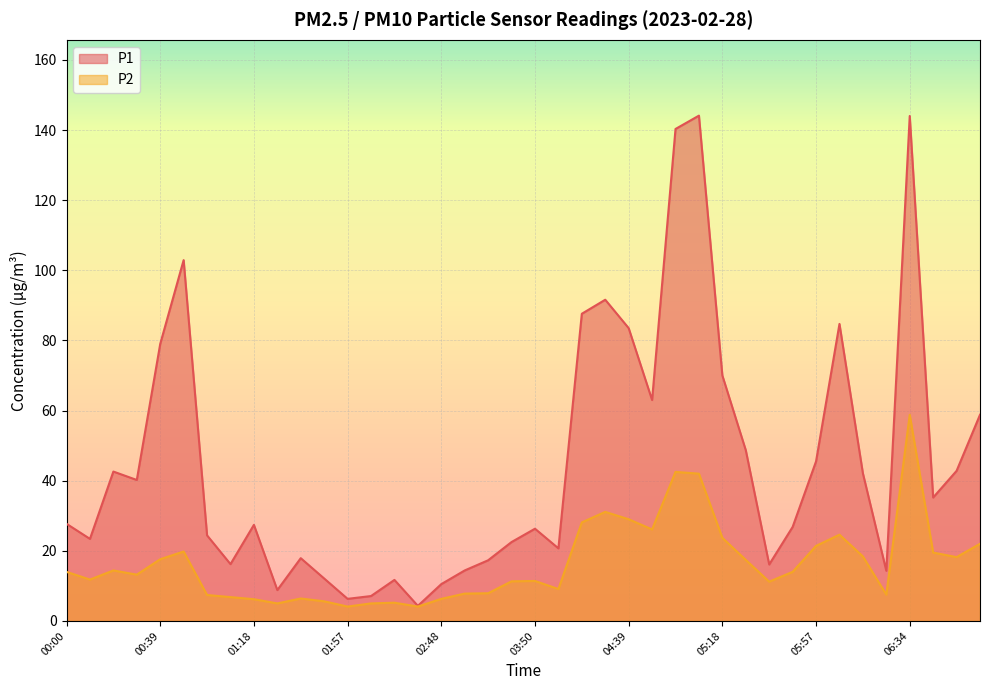

Where does the P1 series first go above 27?

00:00